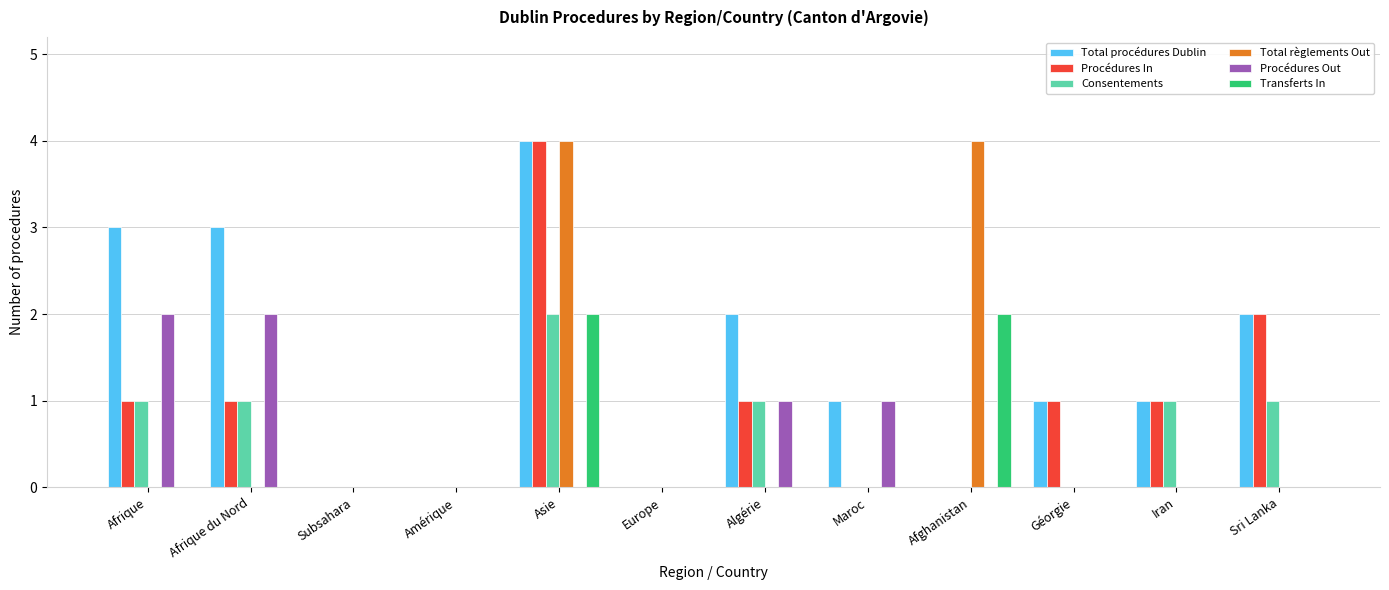

True or false: Procédures Out has a value of 2 at Algérie.

False